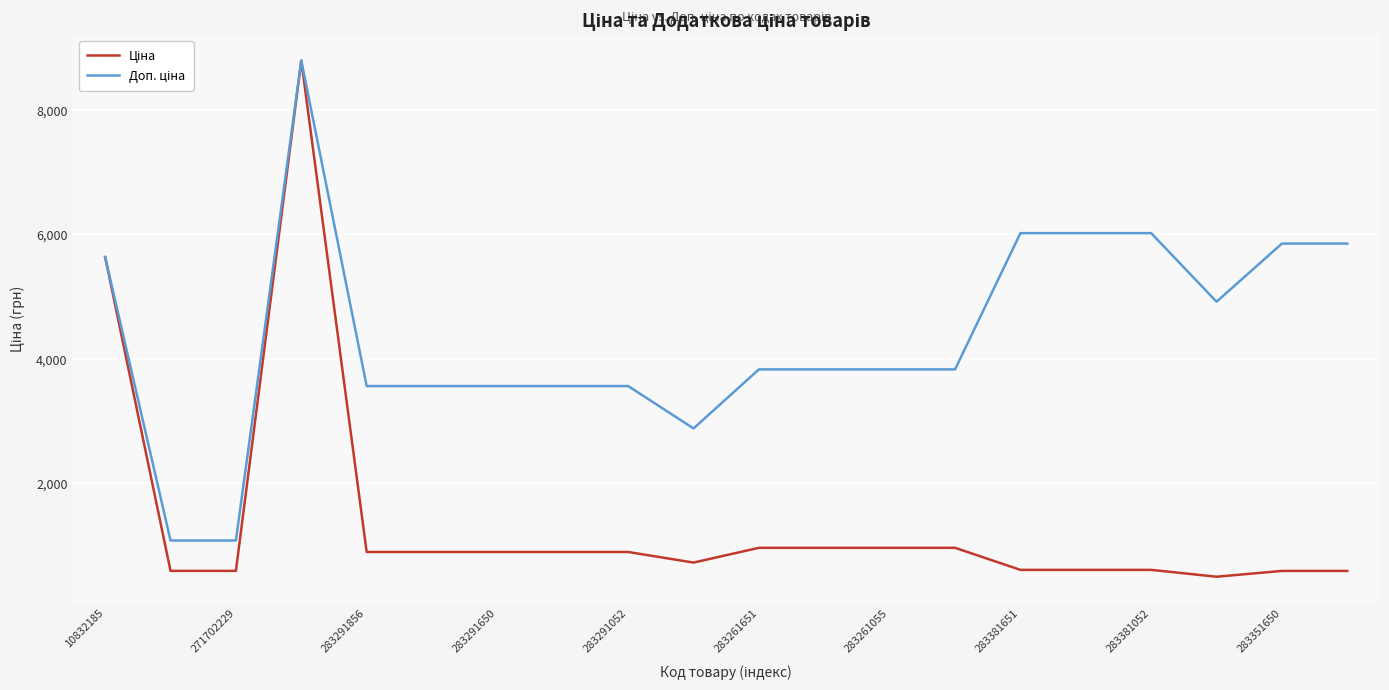

What is the smallest value displayed?

491.7